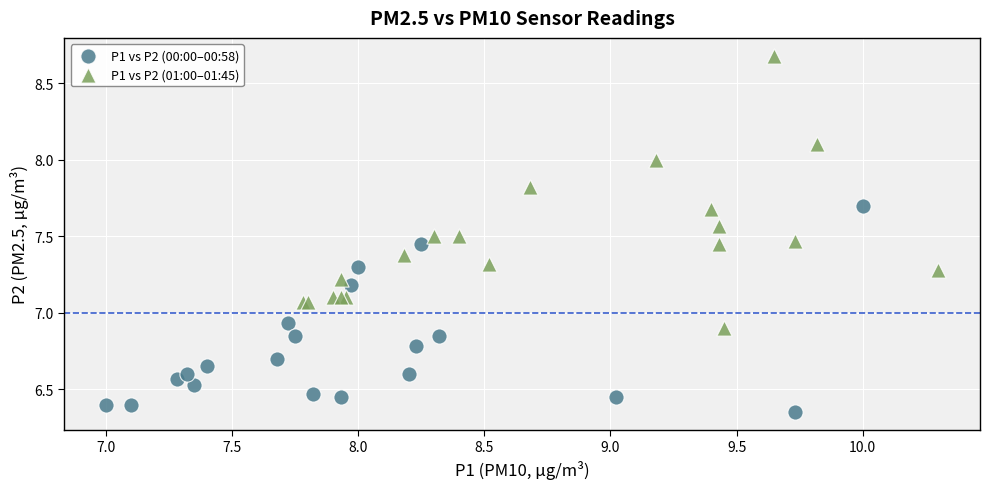

Which series has the largest Y range (max minus min)?

P1 vs P2 (01:00–01:45)